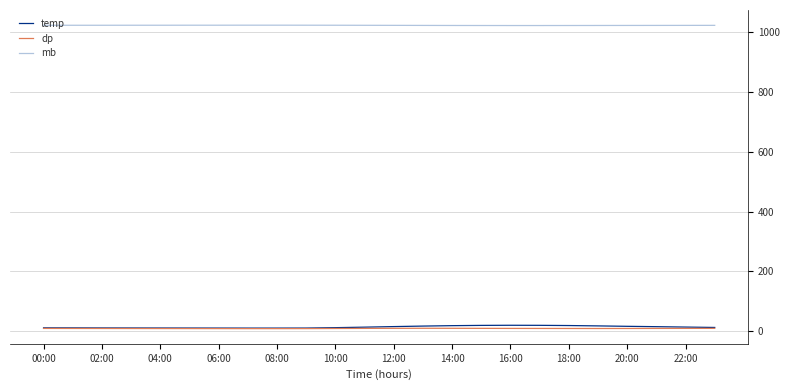

What is the highest value of the temp series?

20.5